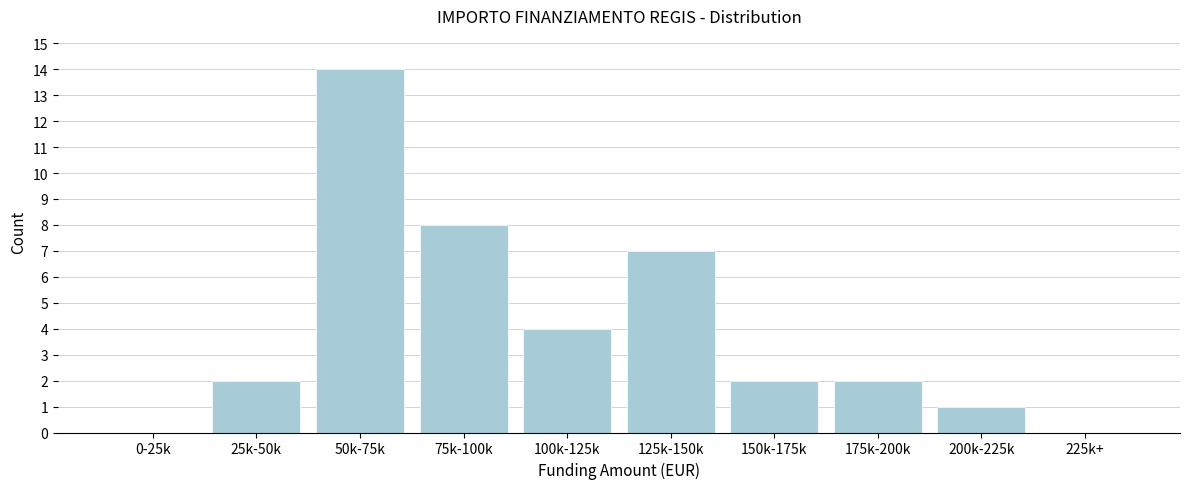

Reading left to right, extract all data points from this chart.

0-25k=0	25k-50k=2	50k-75k=14	75k-100k=8	100k-125k=4	125k-150k=7	150k-175k=2	175k-200k=2	200k-225k=1	225k+=0